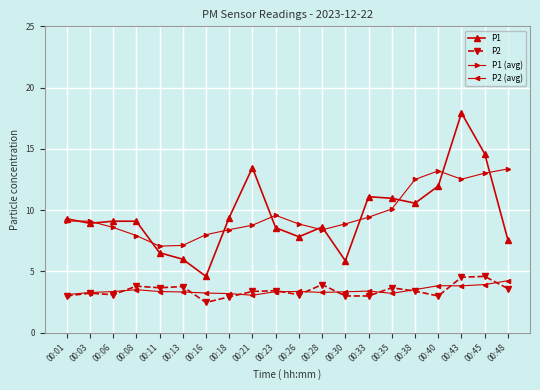

List the series in order of their peak value, lowest first.

P2 (avg), P2, P1 (avg), P1